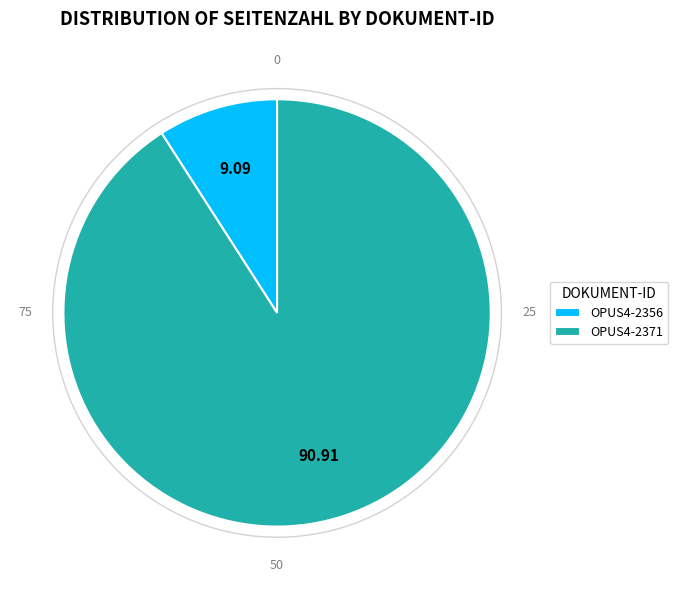

To the nearest percent, what is the difference between the largest and smallest slice percentages?

82%